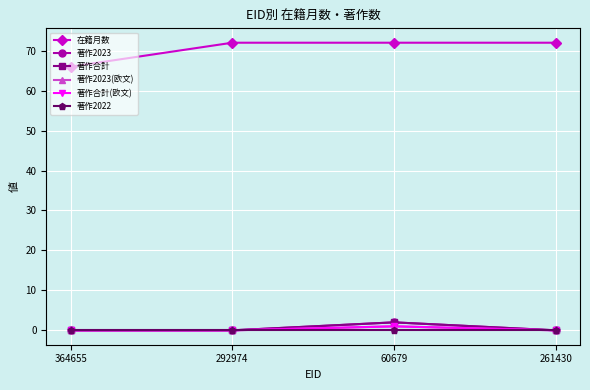

Does the chart have visible grid lines?

Yes